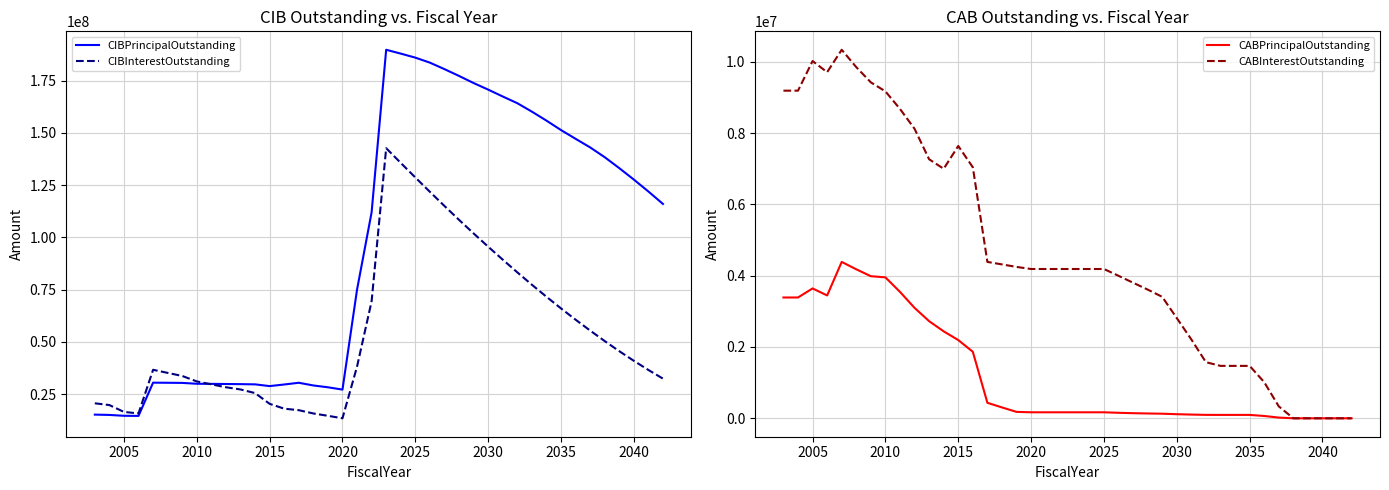

What is the maximum value for CIBPrincipalOutstanding?

189746000.0